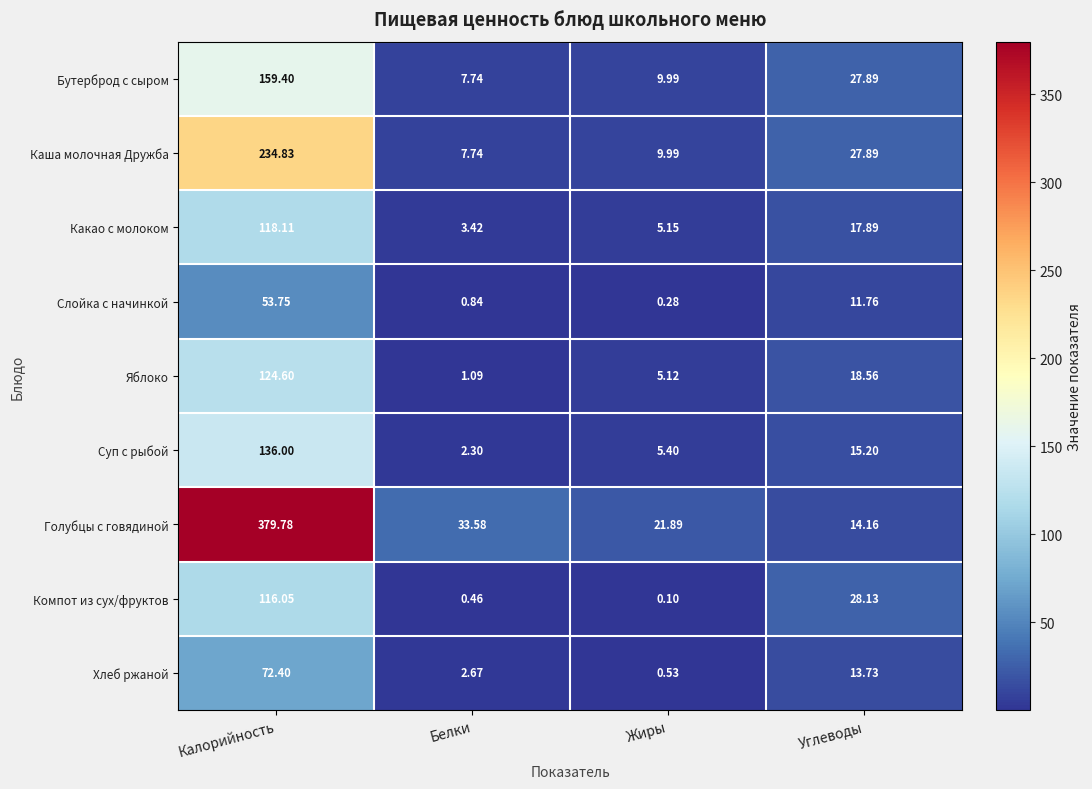

How many data points does each series have?

4